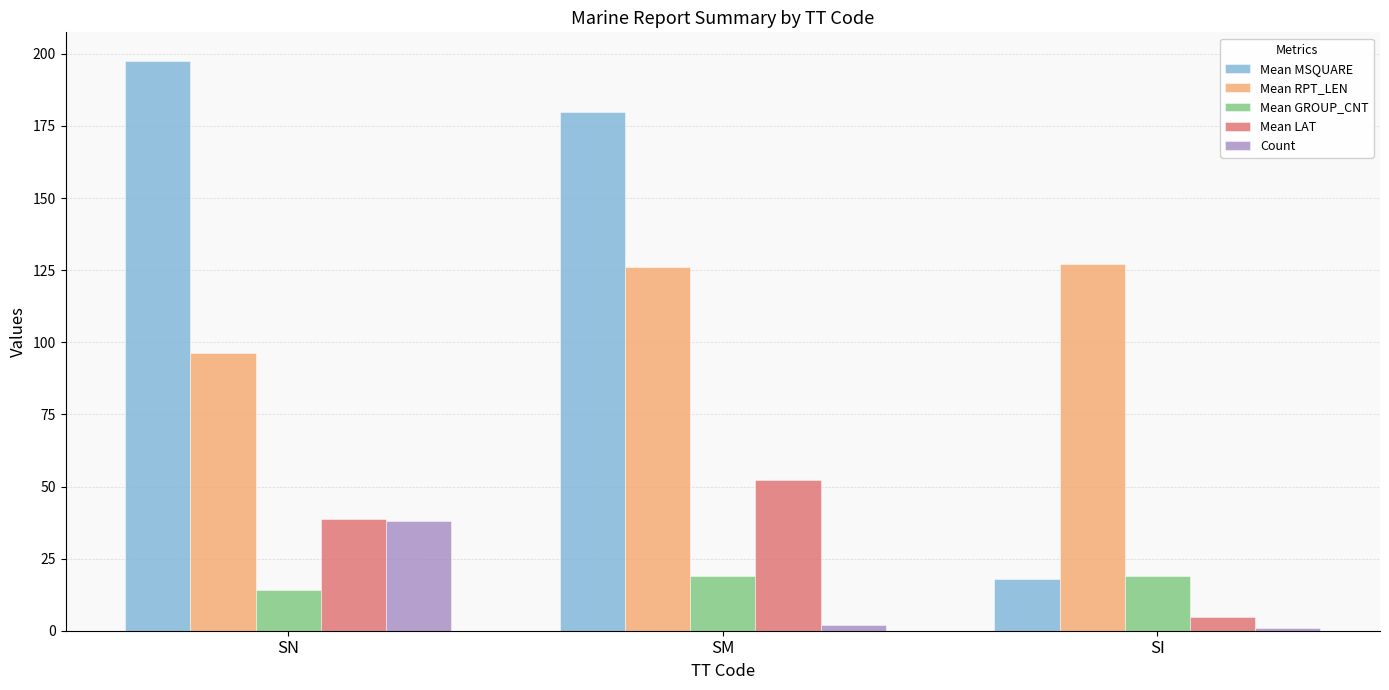

Which label corresponds to the largest value in the chart?

SN